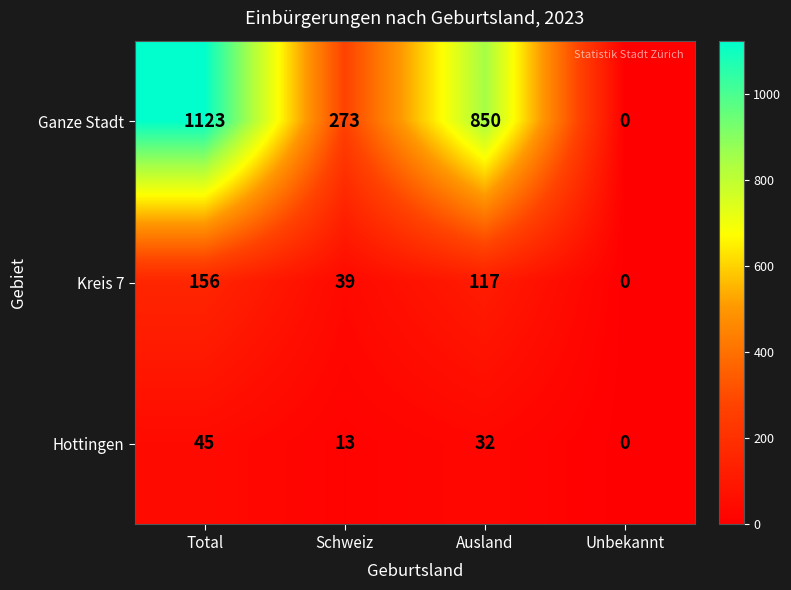

Reading right to left, extract all data points from this chart.

Ganze Stadt: 0	850	273	1123
Kreis 7: 0	117	39	156
Hottingen: 0	32	13	45